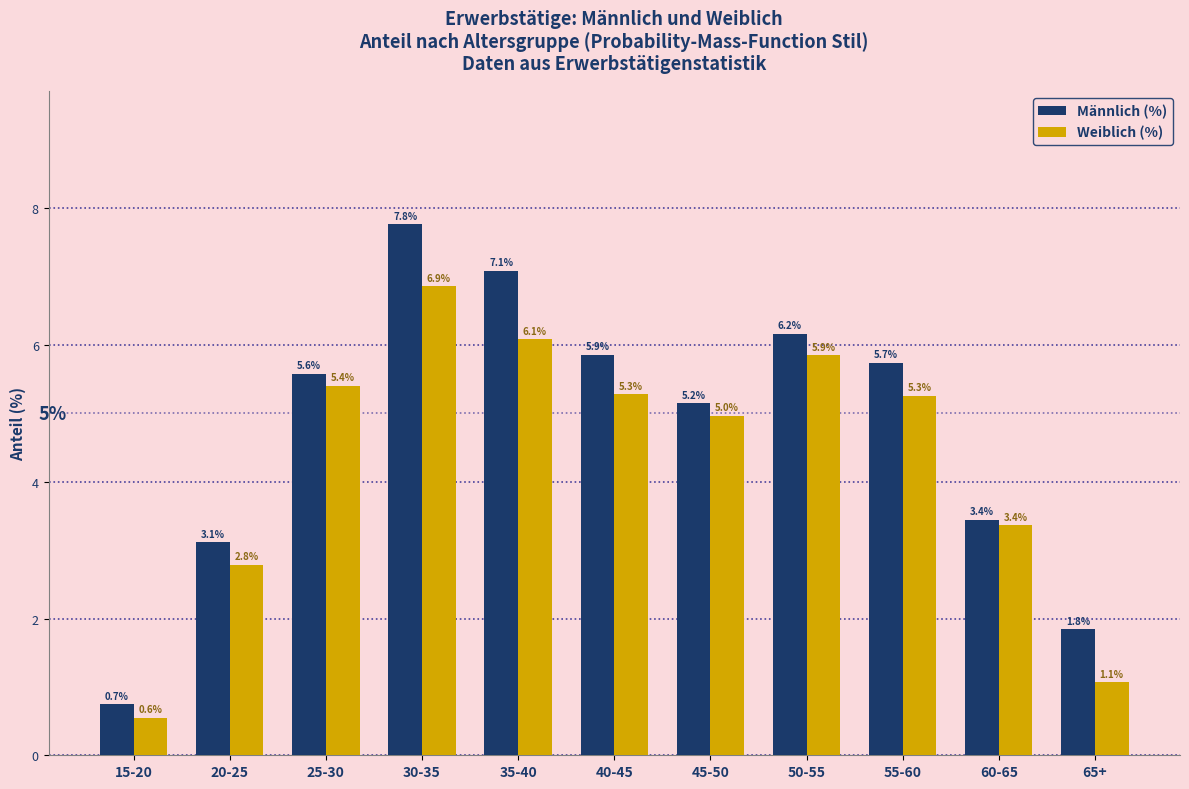

Reading right to left, what are all the values shown in this chart?

Männlich (%): 65+=1.8	60-65=3.4	55-60=5.7	50-55=6.2	45-50=5.2	40-45=5.9	35-40=7.1	30-35=7.8	25-30=5.6	20-25=3.1	15-20=0.7
Weiblich (%): 65+=1.1	60-65=3.4	55-60=5.3	50-55=5.9	45-50=5.0	40-45=5.3	35-40=6.1	30-35=6.9	25-30=5.4	20-25=2.8	15-20=0.6